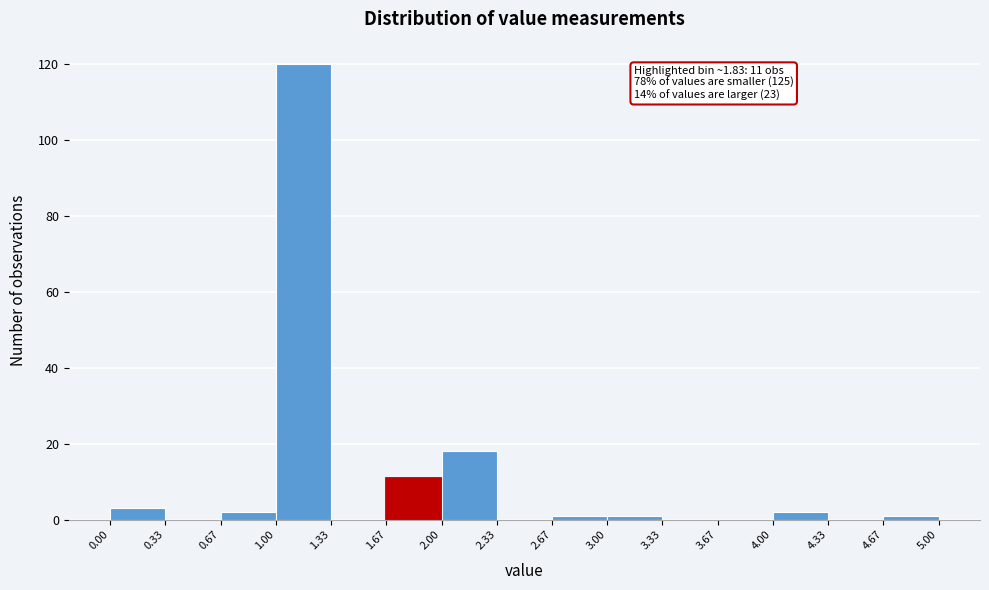

Over which range of the x-axis is the bar tallest?

1.00 to 1.33